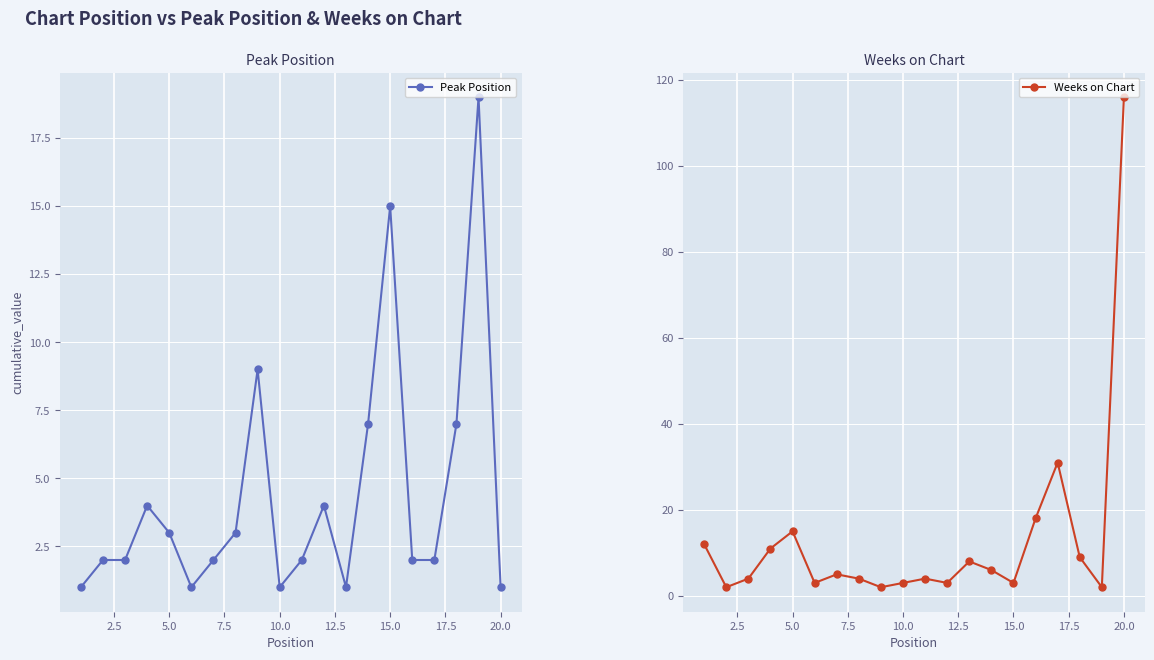

Reading left to right, list all the values displayed in this chart.

Peak Position: 1	2	2	4	3	1	2	3	9	1	2	4	1	7	15	2	2	7	19	1
Weeks on Chart: 12	2	4	11	15	3	5	4	2	3	4	3	8	6	3	18	31	9	2	116